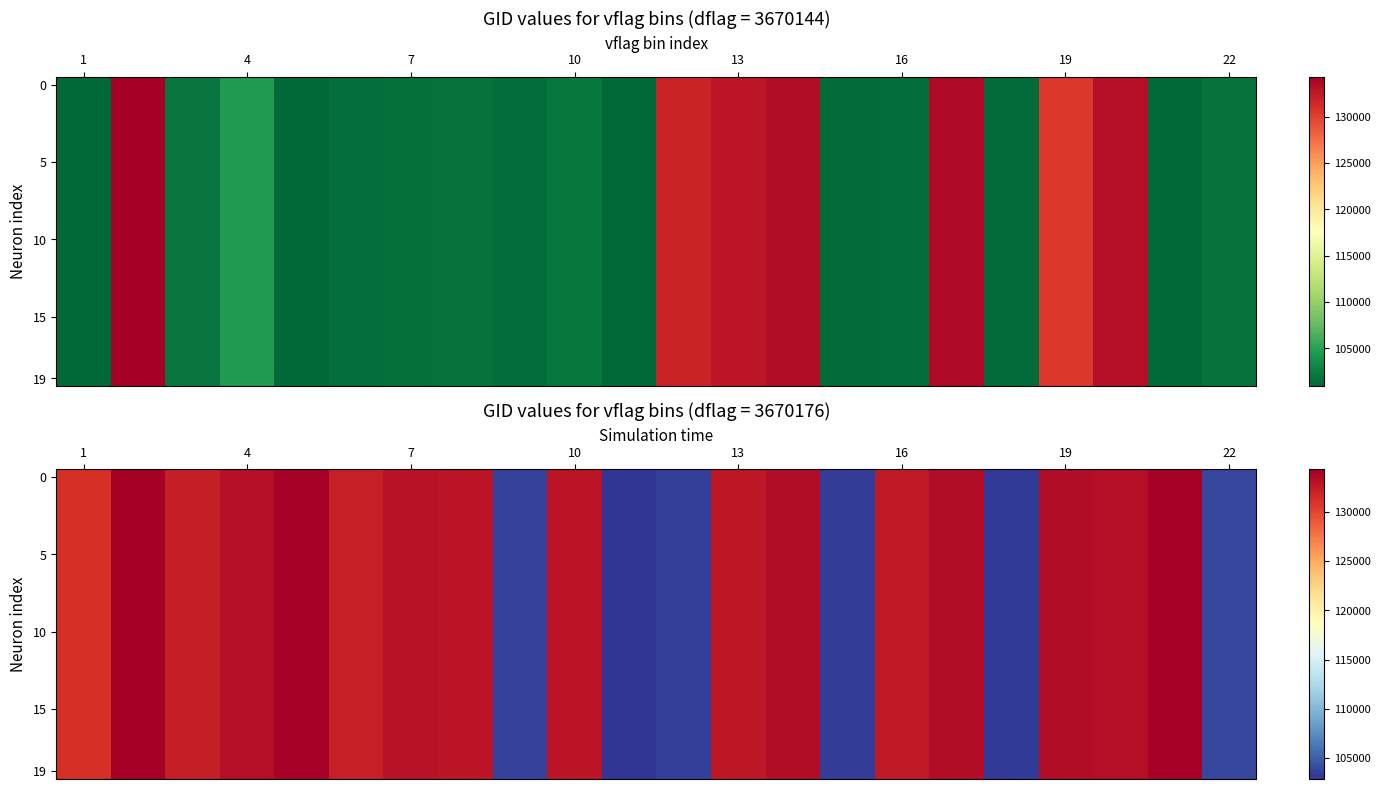

How many categories are shown in the chart?

22